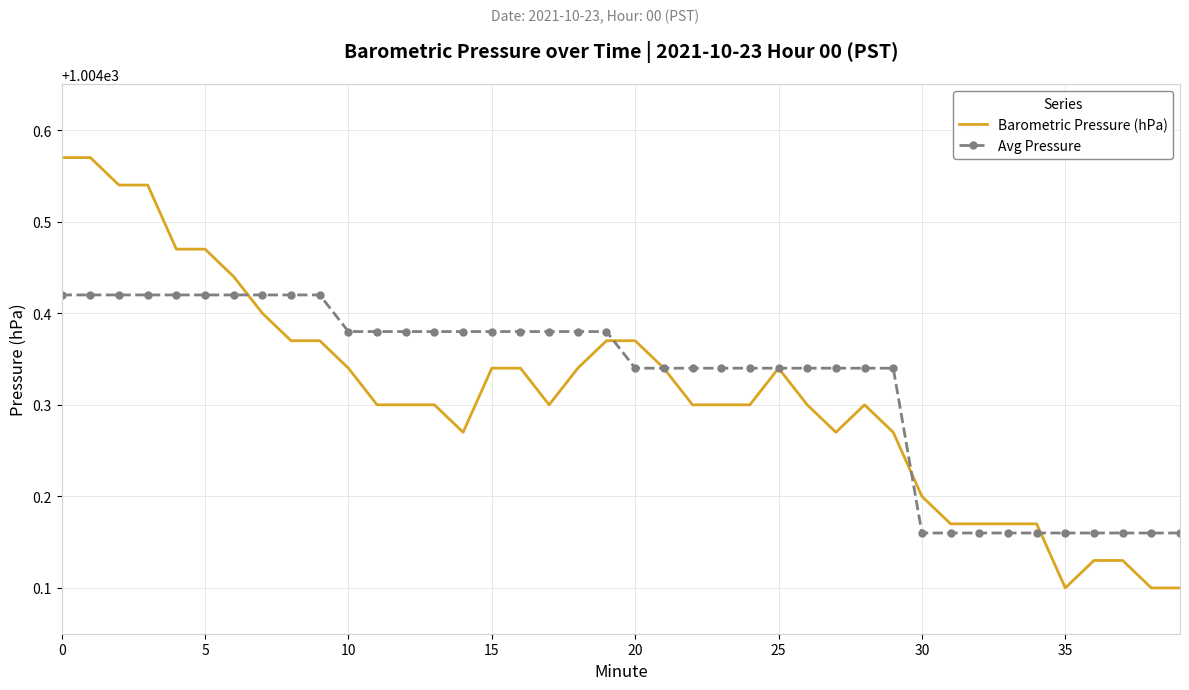

What is the difference between the second highest and second lowest values in the Avg Pressure series?

0.3